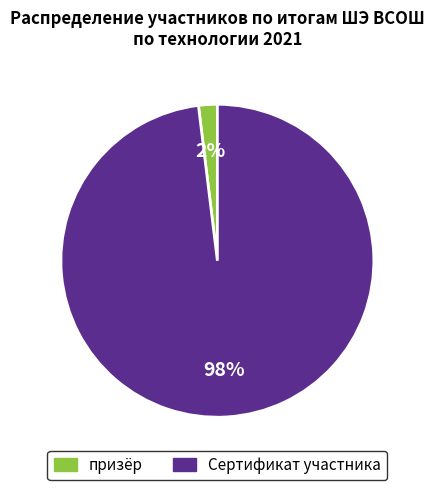

What percentage is the Сертификат участника slice, to the nearest percent?

98%